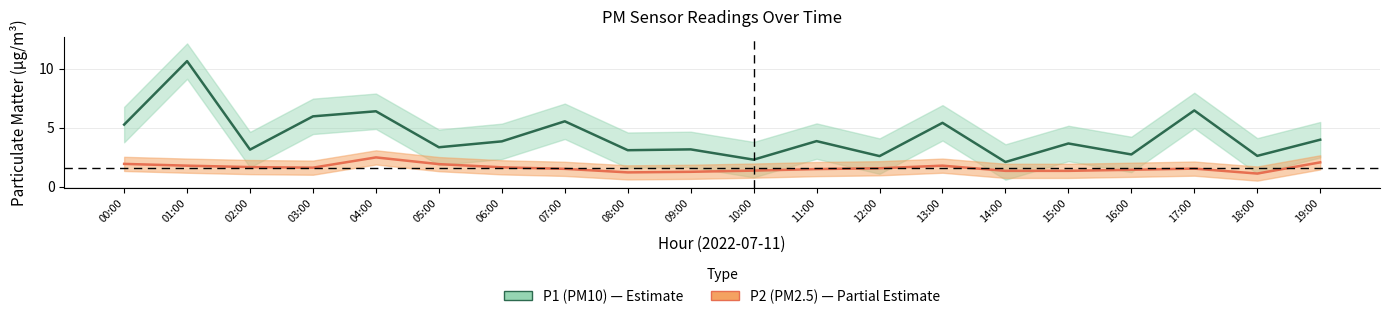

What is the value of the P2 center point at the 11th from the left?

1.4